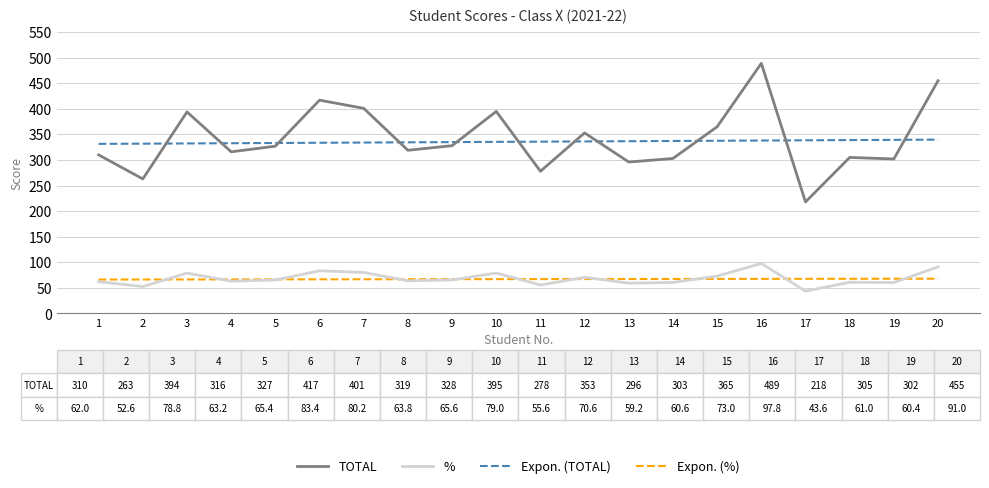

What are all the series names shown in the legend?

TOTAL, %, Expon. (TOTAL), Expon. (%)